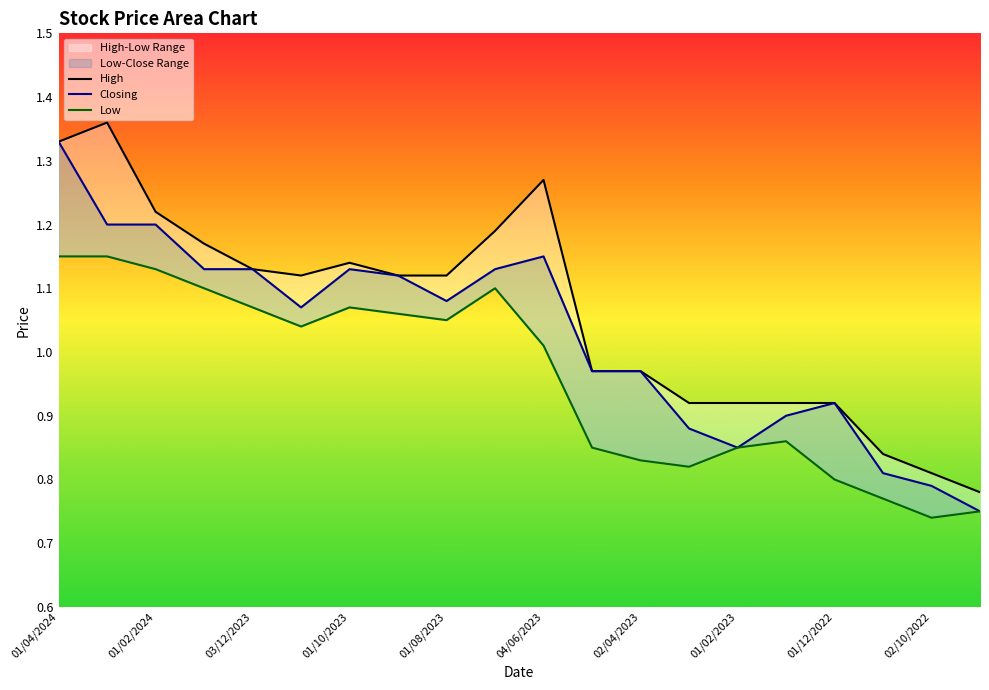

The value of Closing at 17 is 0.8. True or false?

True